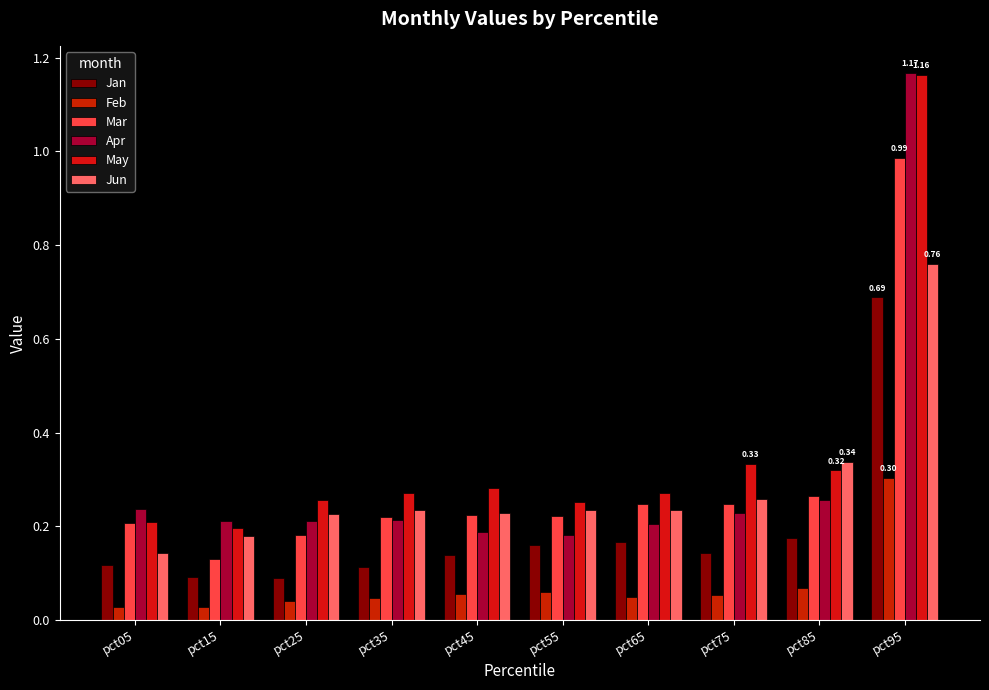

What is the sum of all Jun values?

2.8